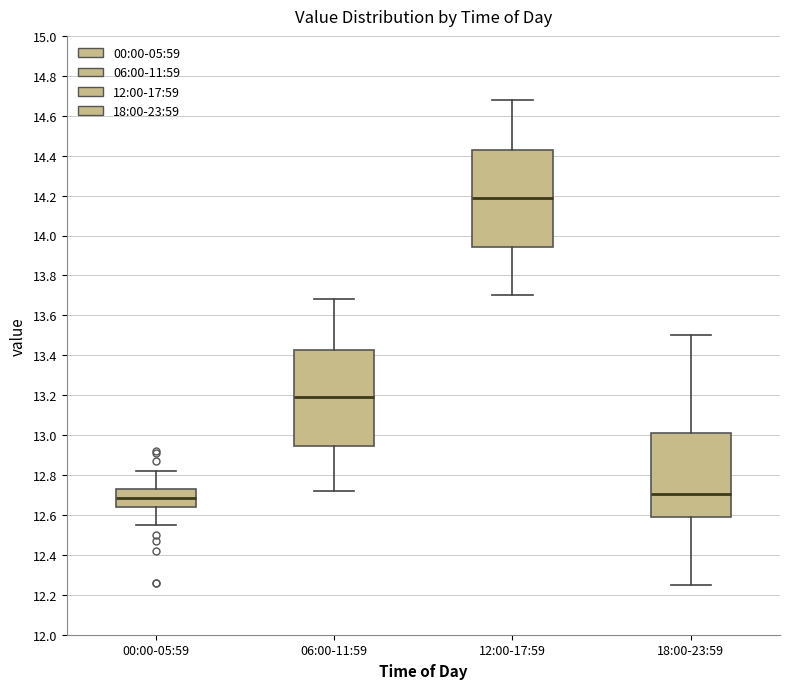

Which box has the highest median line?

12:00-17:59